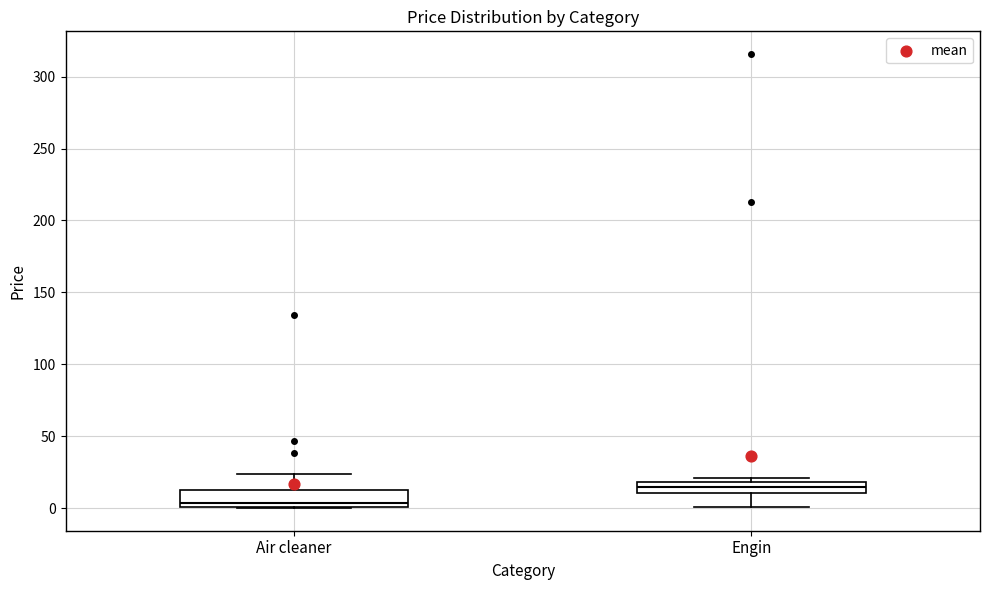

Which box has the highest median line?

Engin